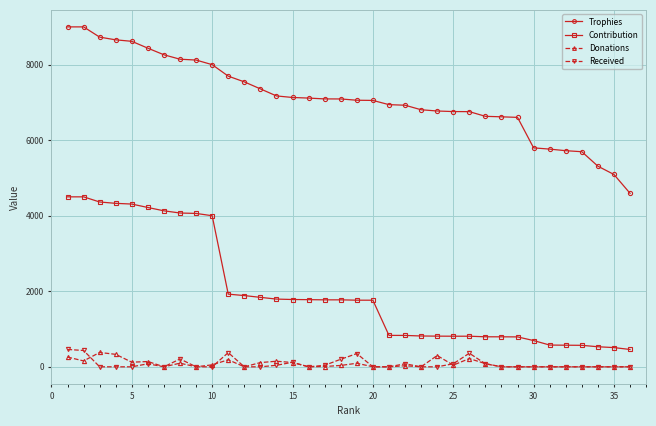

Count the number of data series in this chart.

4